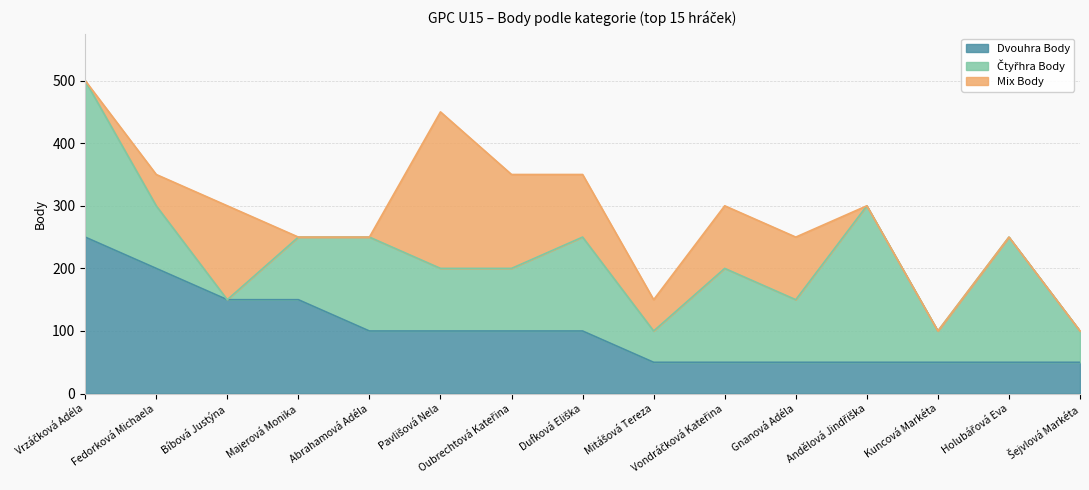

Where is Čtyřhra Body nearest to the value 125?

Fedorková Michaela